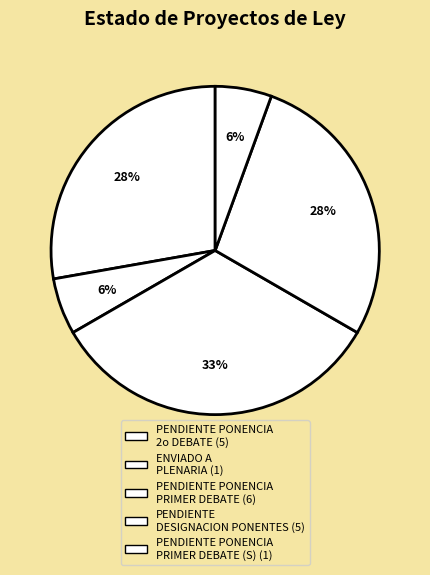

Count the number of slices in the pie.

5